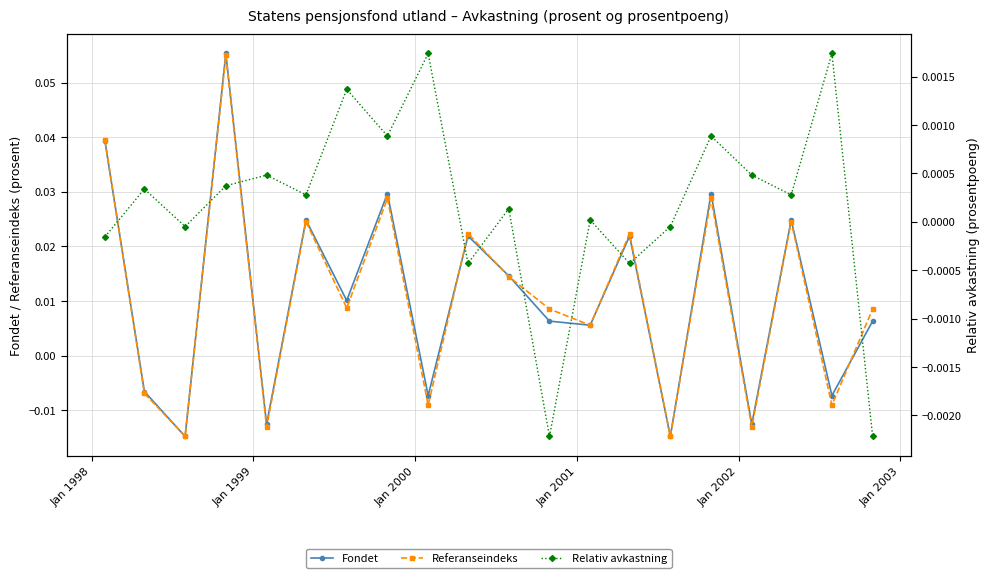

Does the chart display data point markers on the line(s)?

Yes